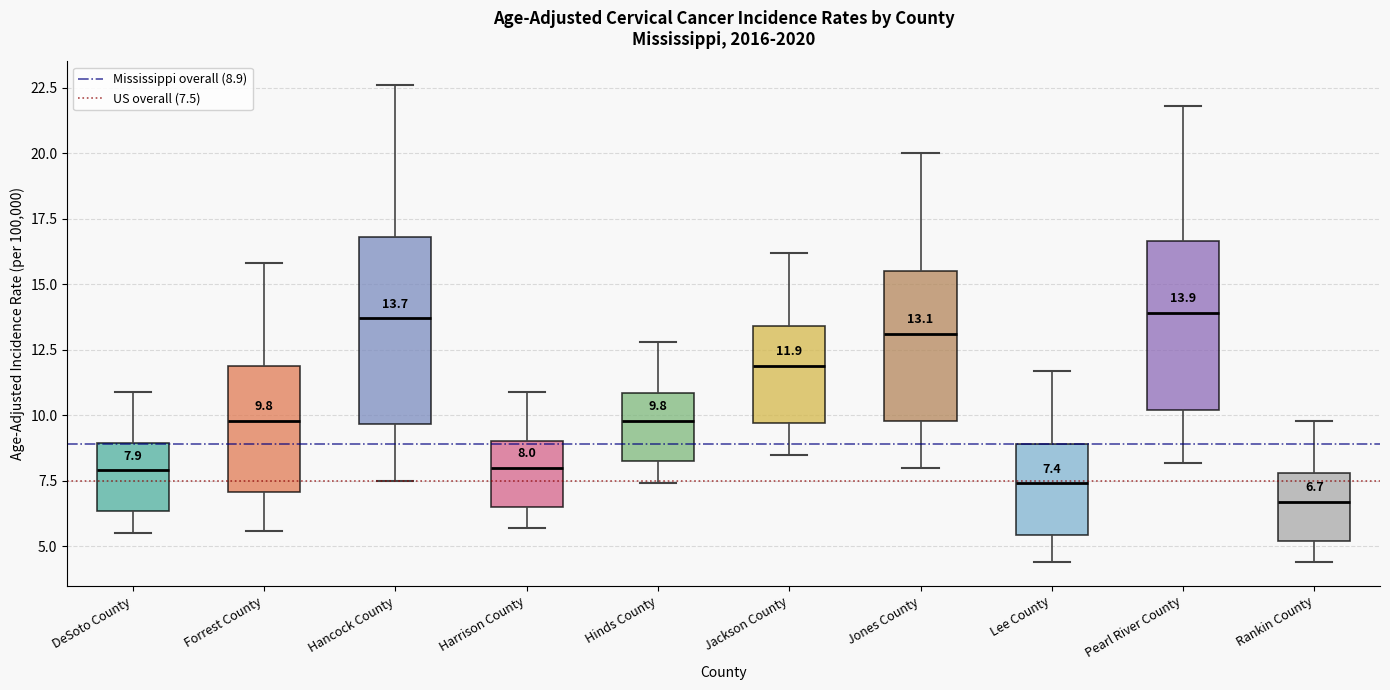

Which box has the lowest median line?

Rankin County